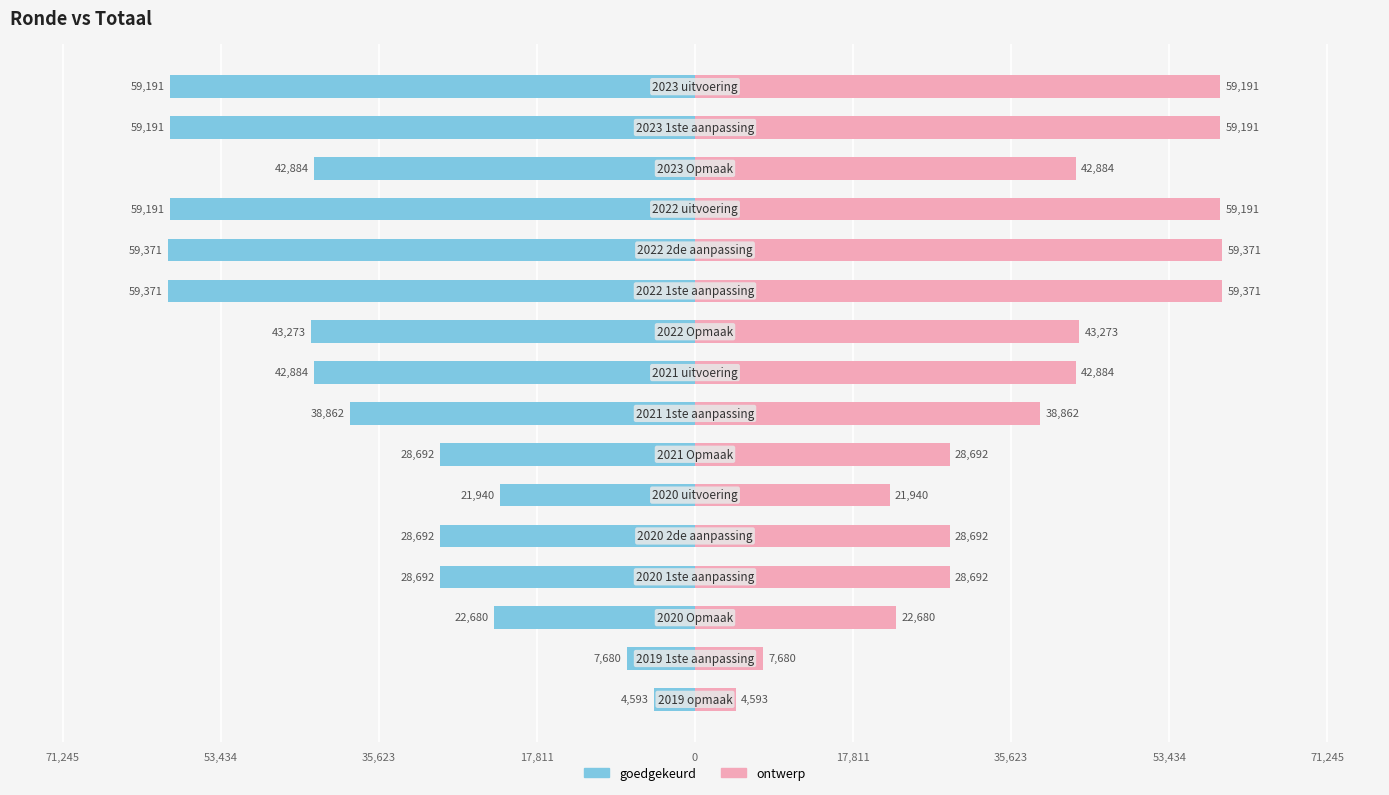

How many values in the ontwerp series exceed 42884?

6